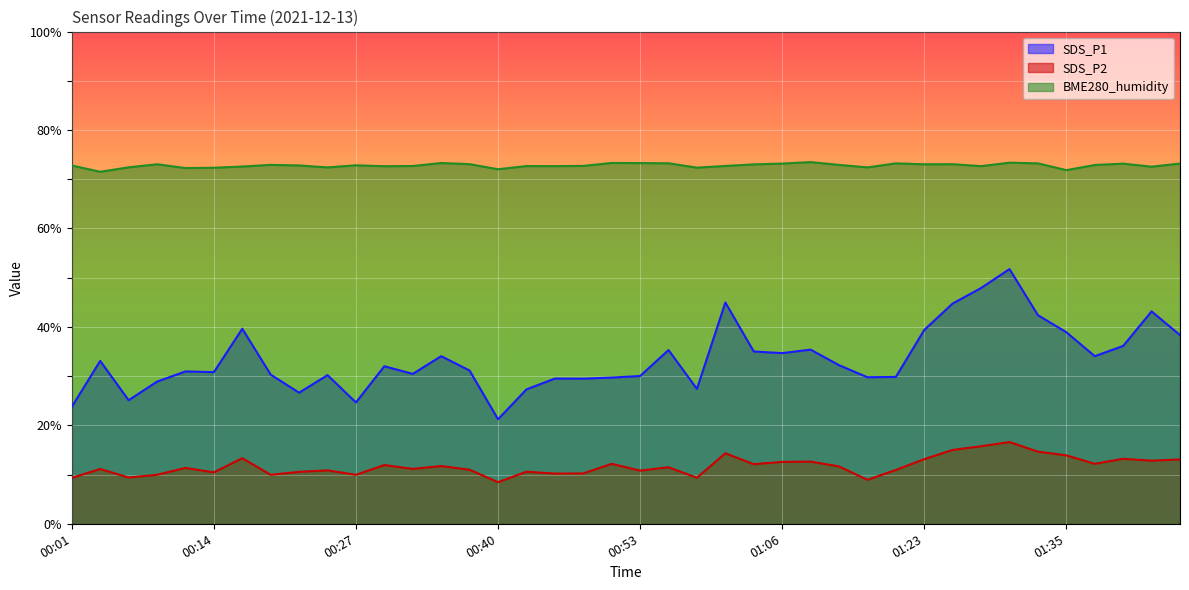

What is the label of the 12th point from the right?

01:15